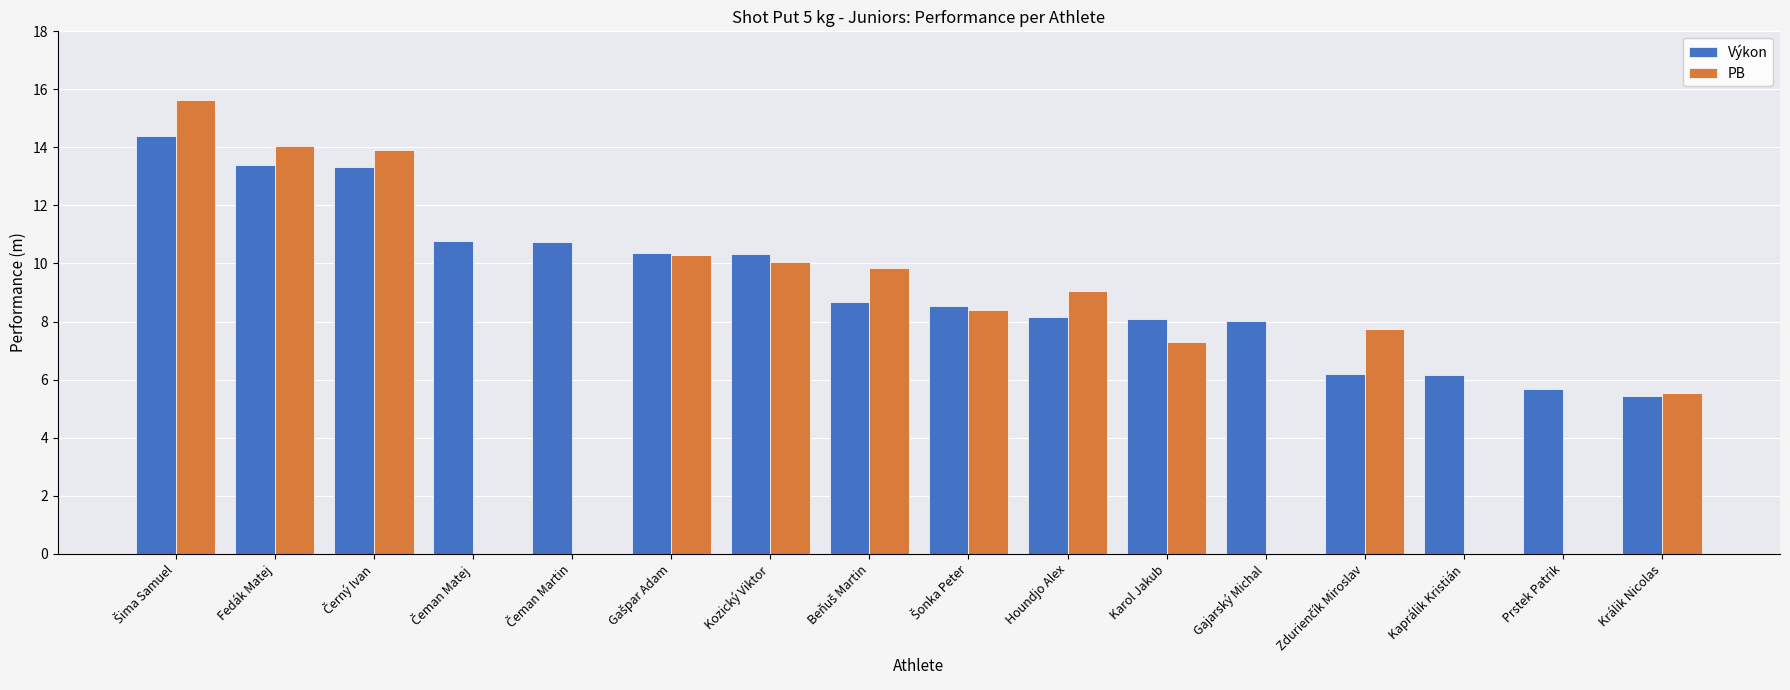

The value of Výkon at Prstek Patrik is 7.5. True or false?

False